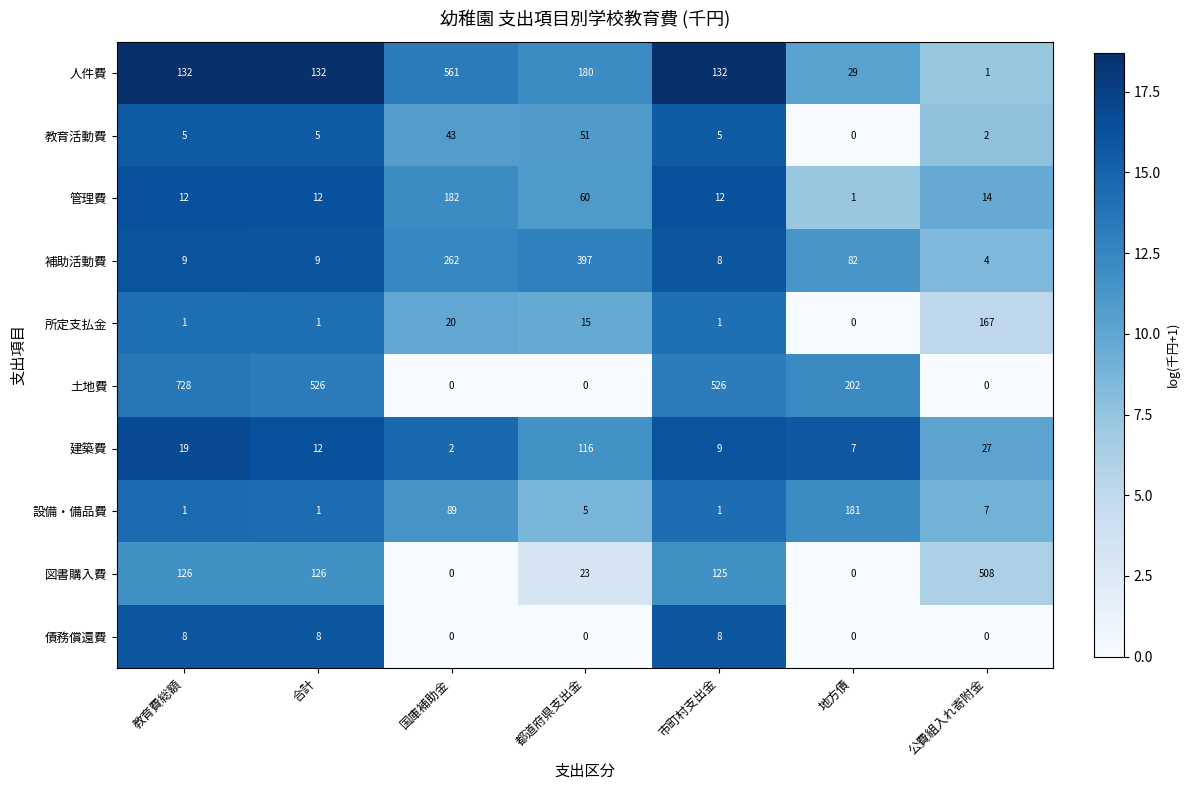

At which label does 建築費 reach its peak?

都道府県支出金